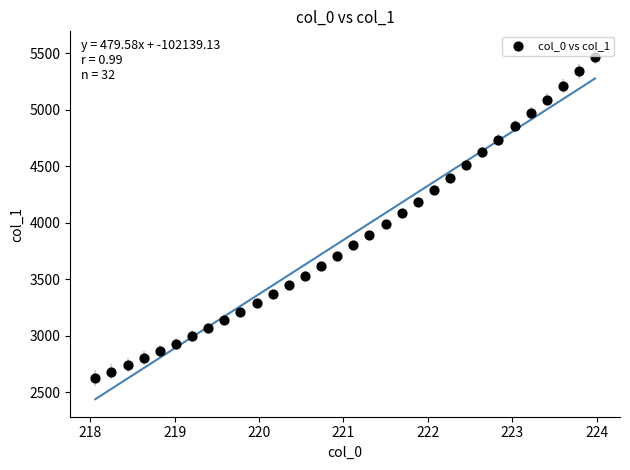

What is the range of Y values (max minus min)?

2845.7